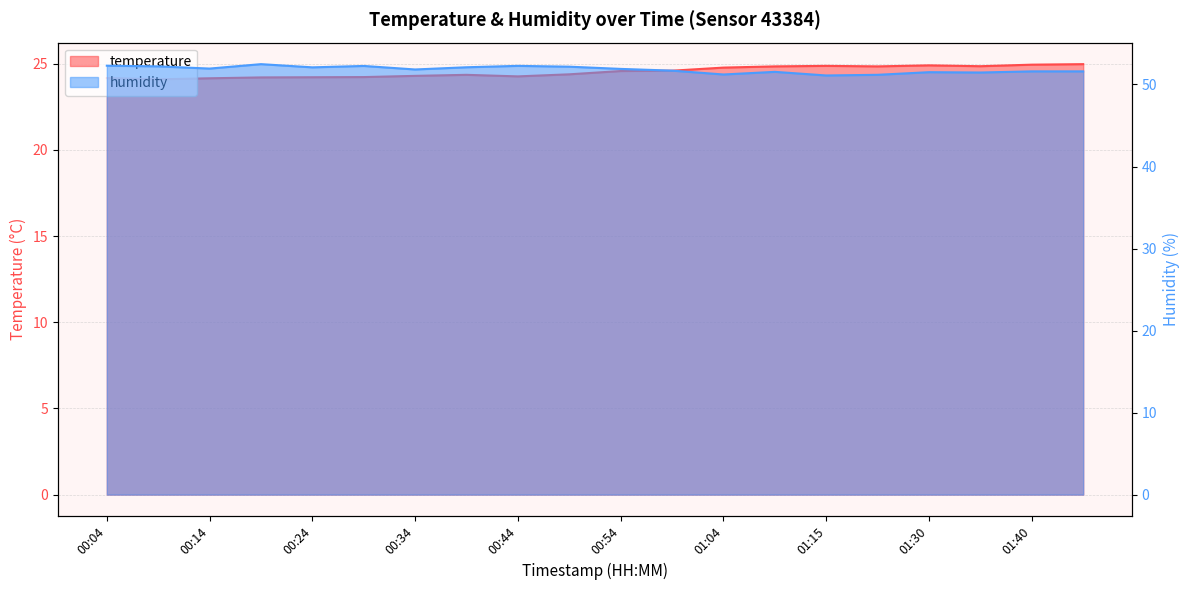

Which has a higher value, 01:30 or 00:14?

01:30